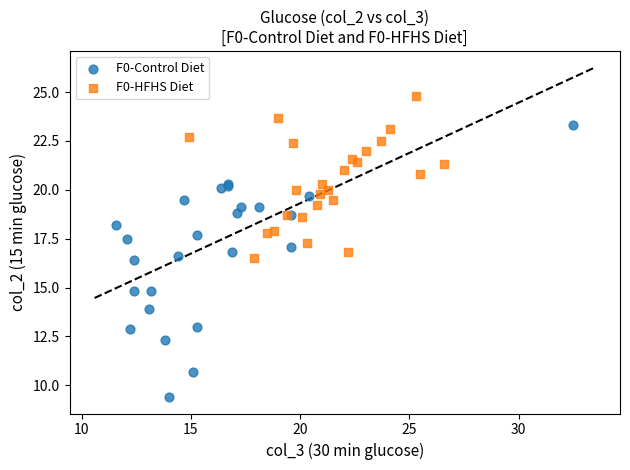

Which series has the largest Y range (max minus min)?

F0-Control Diet